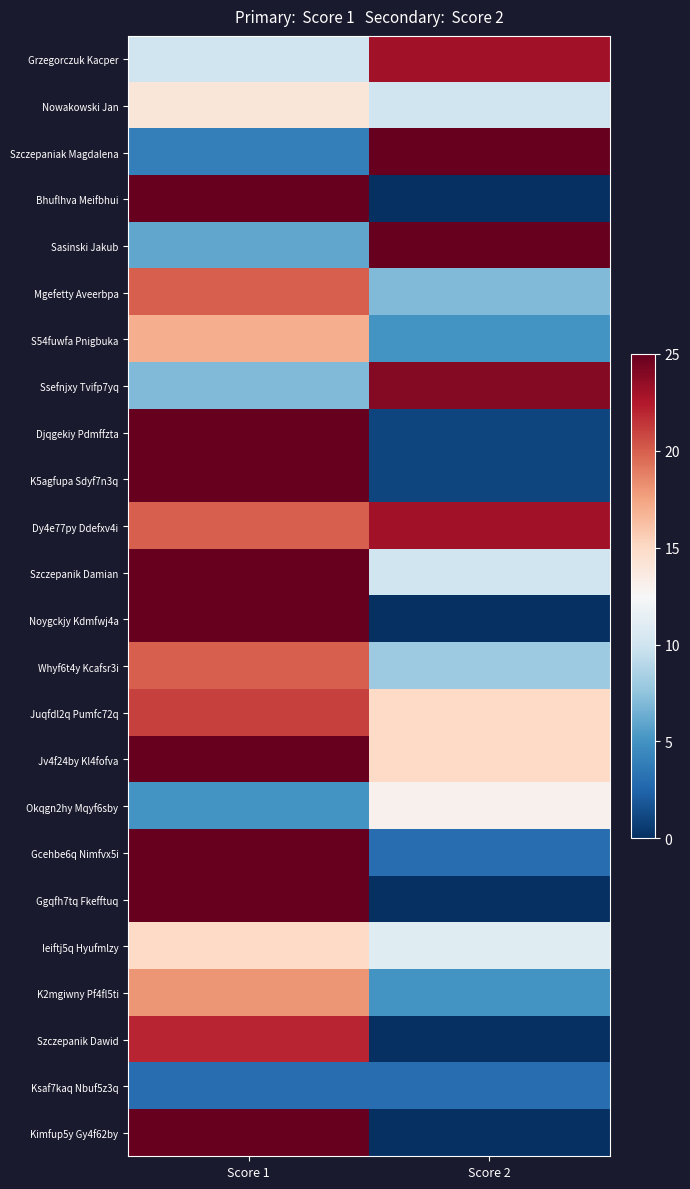

Reading right to left, extract all data points from this chart.

Grzegorczuk Kacper: Score 2=23	Score 1=10
Nowakowski Jan: Score 2=10	Score 1=14
Szczepaniak Magdalena: Score 2=25	Score 1=4
Bhuflhva Meifbhui: Score 2=0	Score 1=25
Sasinski Jakub: Score 2=25	Score 1=6
Mgefetty Aveerbpa: Score 2=7	Score 1=20
S54fuwfa Pnigbuka: Score 2=5	Score 1=17
Ssefnjxy Tvifp7yq: Score 2=24	Score 1=7
Djqgekiy Pdmffzta: Score 2=1	Score 1=25
K5agfupa Sdyf7n3q: Score 2=1	Score 1=25
Dy4e77py Ddefxv4i: Score 2=23	Score 1=20
Szczepanik Damian: Score 2=10	Score 1=25
Noygckjy Kdmfwj4a: Score 2=0	Score 1=25
Whyf6t4y Kcafsr3i: Score 2=8	Score 1=20
Juqfdl2q Pumfc72q: Score 2=15	Score 1=21
Jv4f24by Kl4fofva: Score 2=15	Score 1=25
Okqgn2hy Mqyf6sby: Score 2=13	Score 1=5
Gcehbe6q Nimfvx5i: Score 2=3	Score 1=25
Ggqfh7tq Fkefftuq: Score 2=0	Score 1=25
Ieiftj5q Hyufmlzy: Score 2=11	Score 1=15
K2mgiwny Pf4fl5ti: Score 2=5	Score 1=18
Szczepanik Dawid: Score 2=0	Score 1=22
Ksaf7kaq Nbuf5z3q: Score 2=3	Score 1=3
Kimfup5y Gy4f62by: Score 2=0	Score 1=25